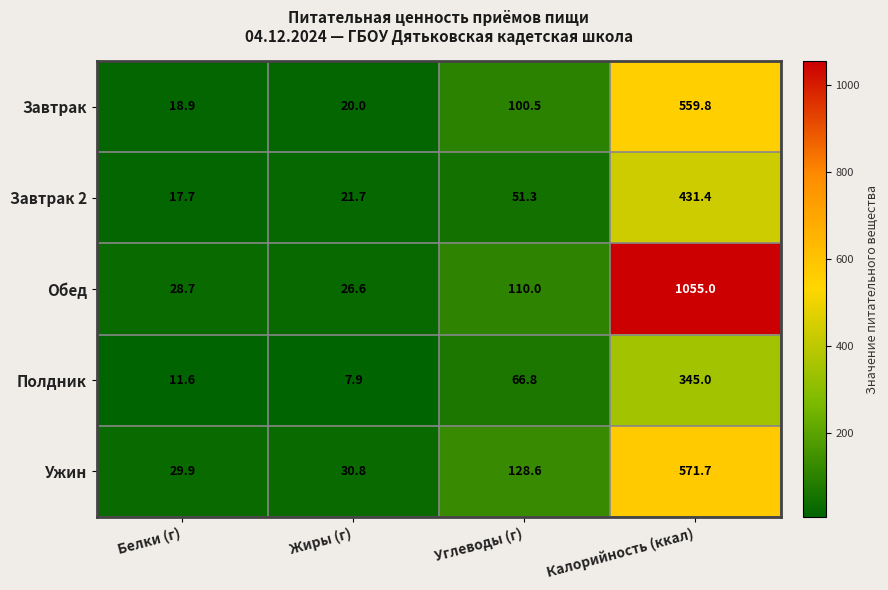

Between Белки (г) and Жиры (г), which series saw the biggest shift?

Завтрак 2